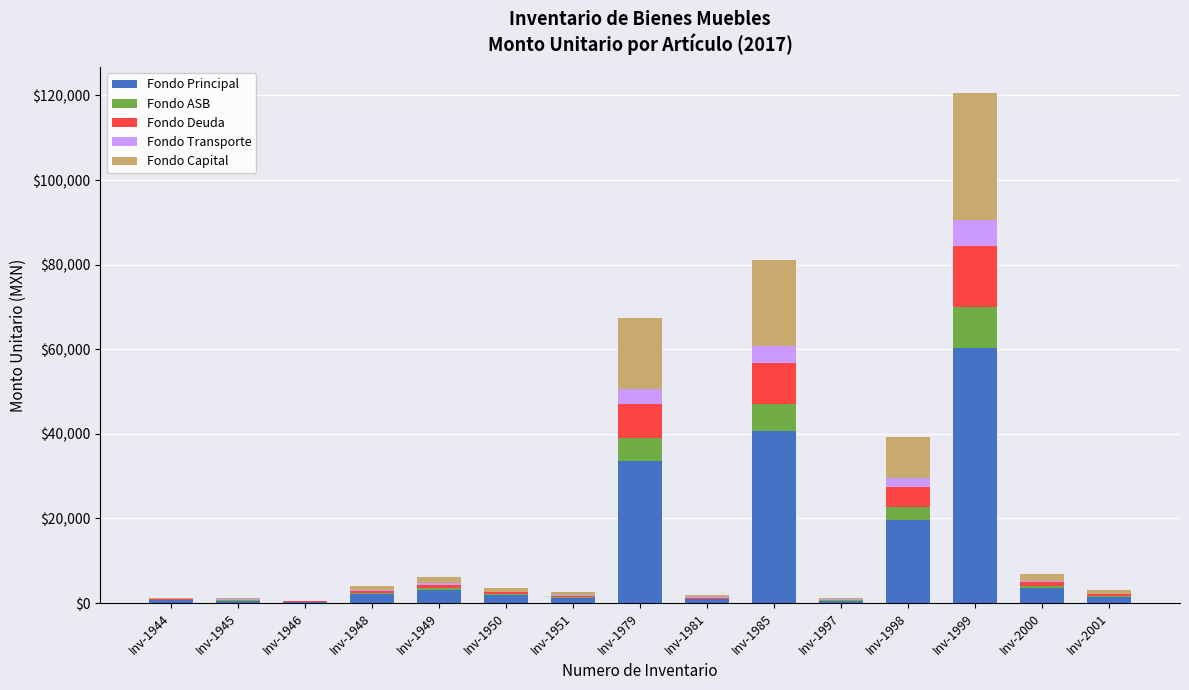

Which category has the highest value in the Fondo Principal series?

Inv-1999